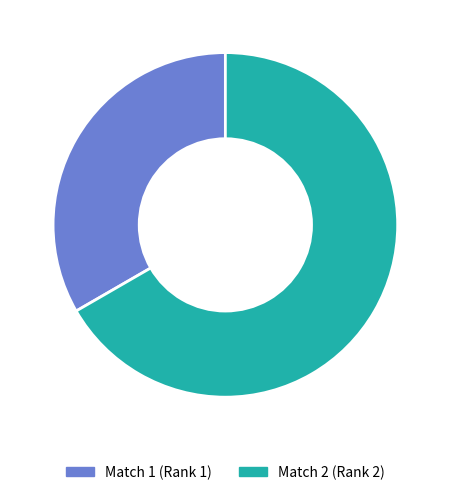

Do Match 1 (Rank 1) and Match 2 (Rank 2) together represent more than half of the pie?

Yes